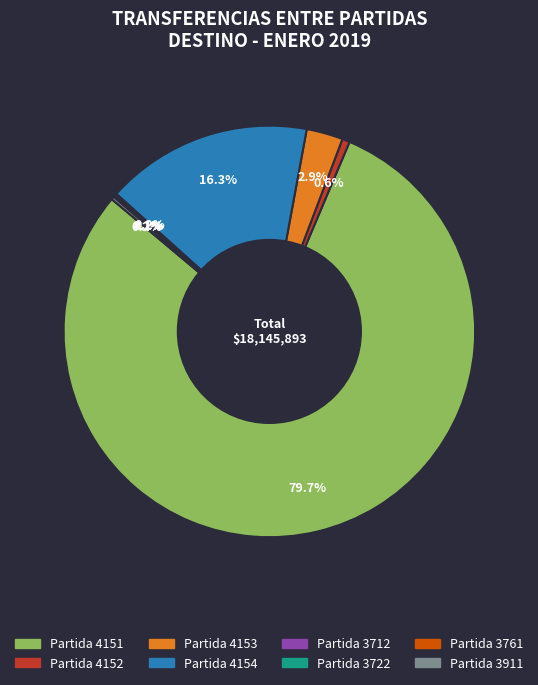

Does any single category account for the majority?

Yes